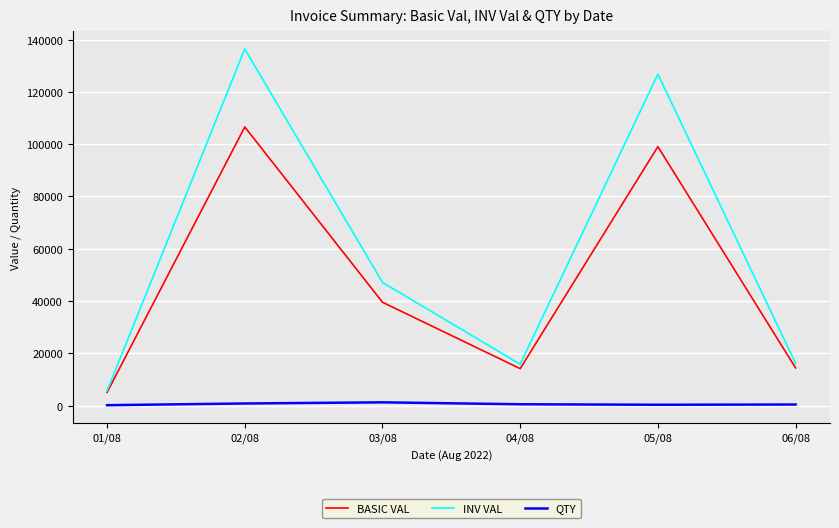

True or false: QTY and BASIC VAL intersect in this chart.

False